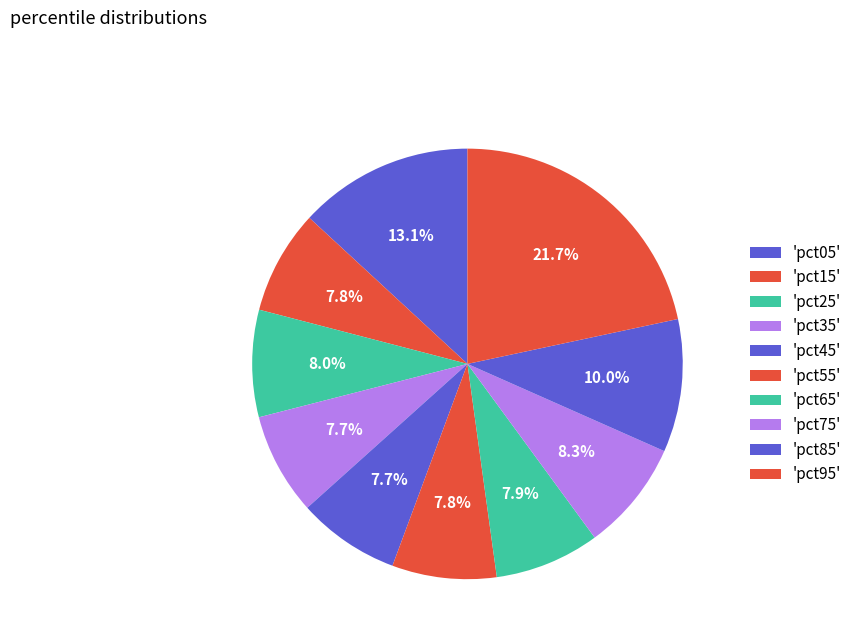

What is the largest slice in the pie chart?

pct95